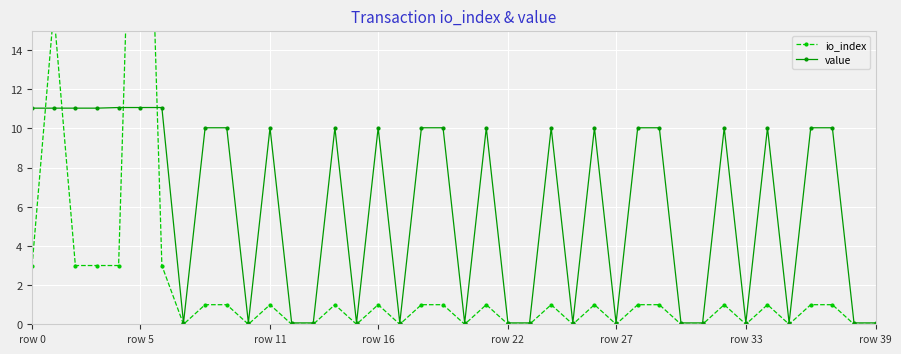

What is the maximum value for value?

11.1